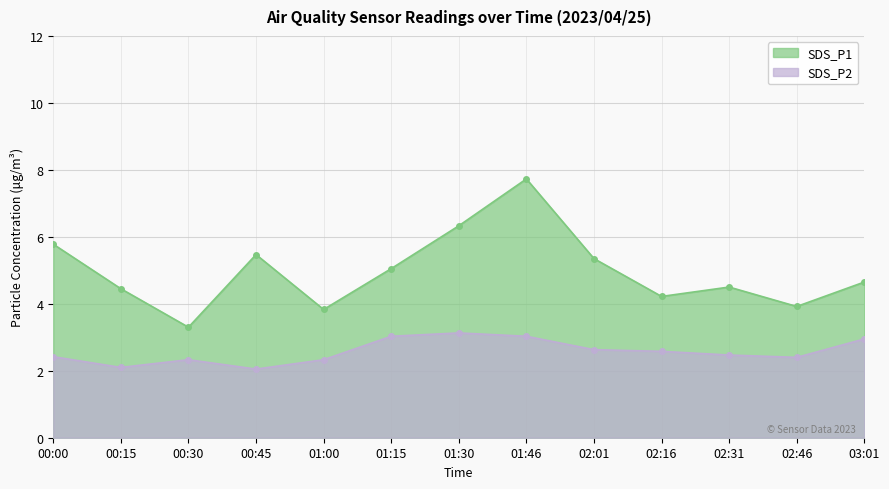

The value of SDS_P2 at 00:45 is 0.9. True or false?

False